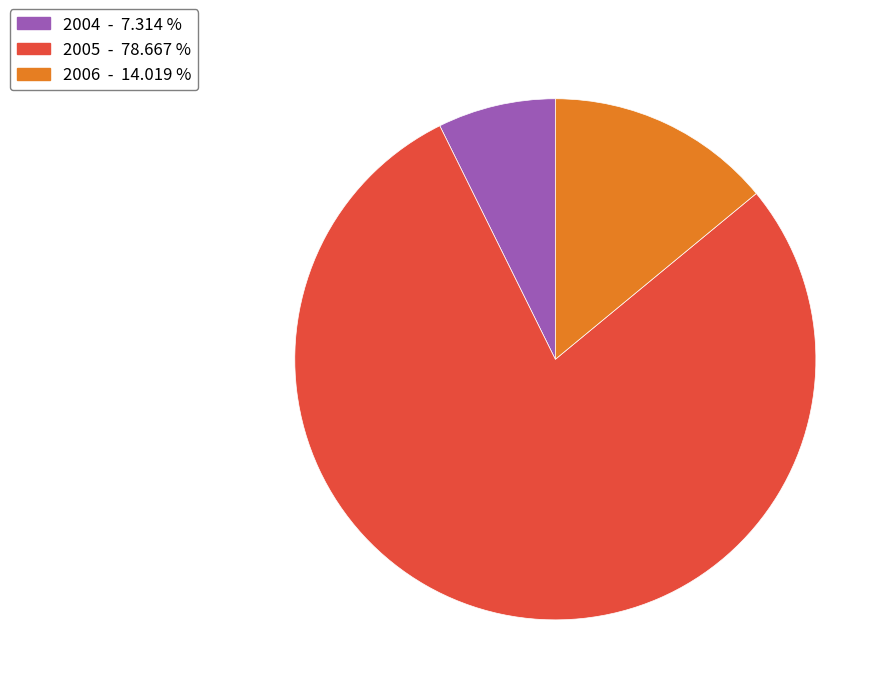

Do 2004 - 7.314 % and 2006 - 14.019 % together represent more than half of the pie?

No